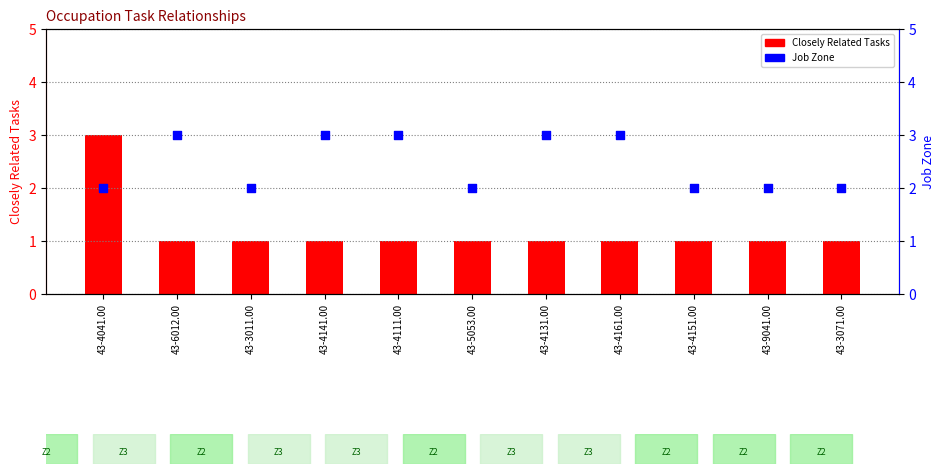

At how many categories does at least one series exceed 2?

6